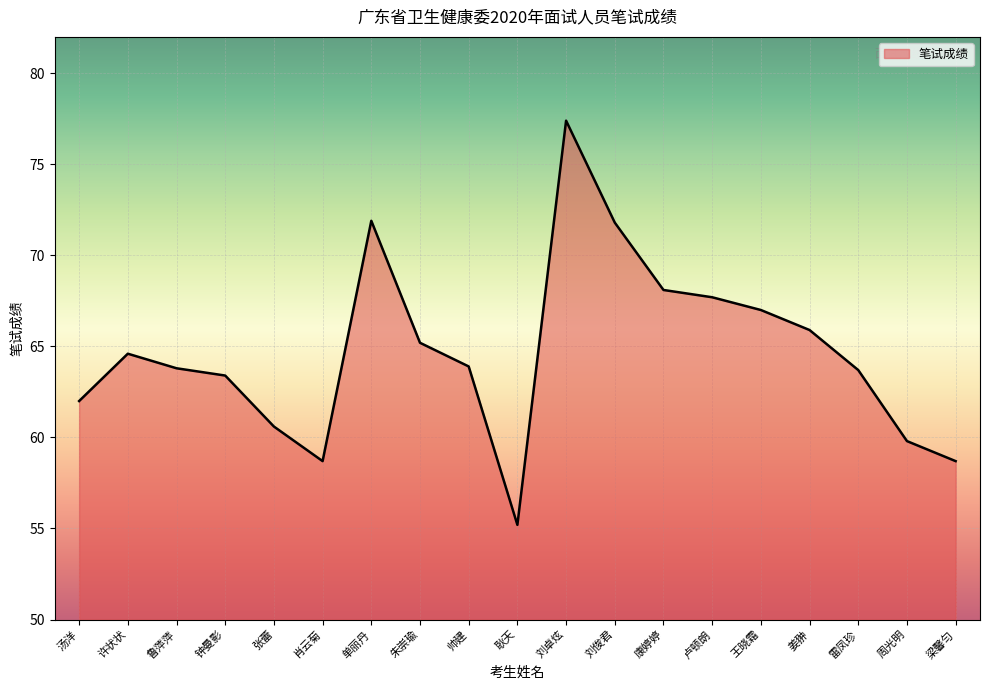

What is the difference between the values at 姜翀 and 耿天?

10.7